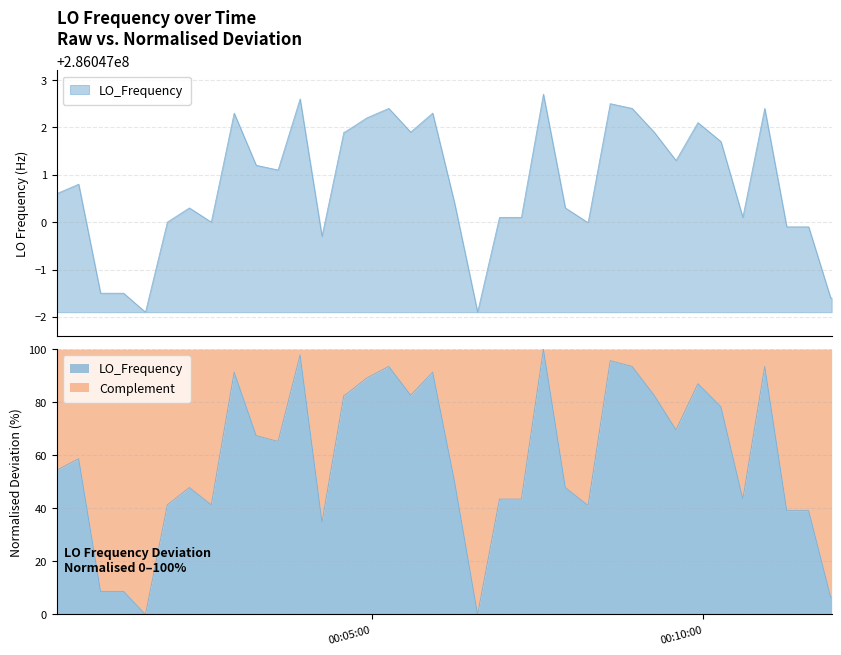

How many lines are shown in the chart?

1